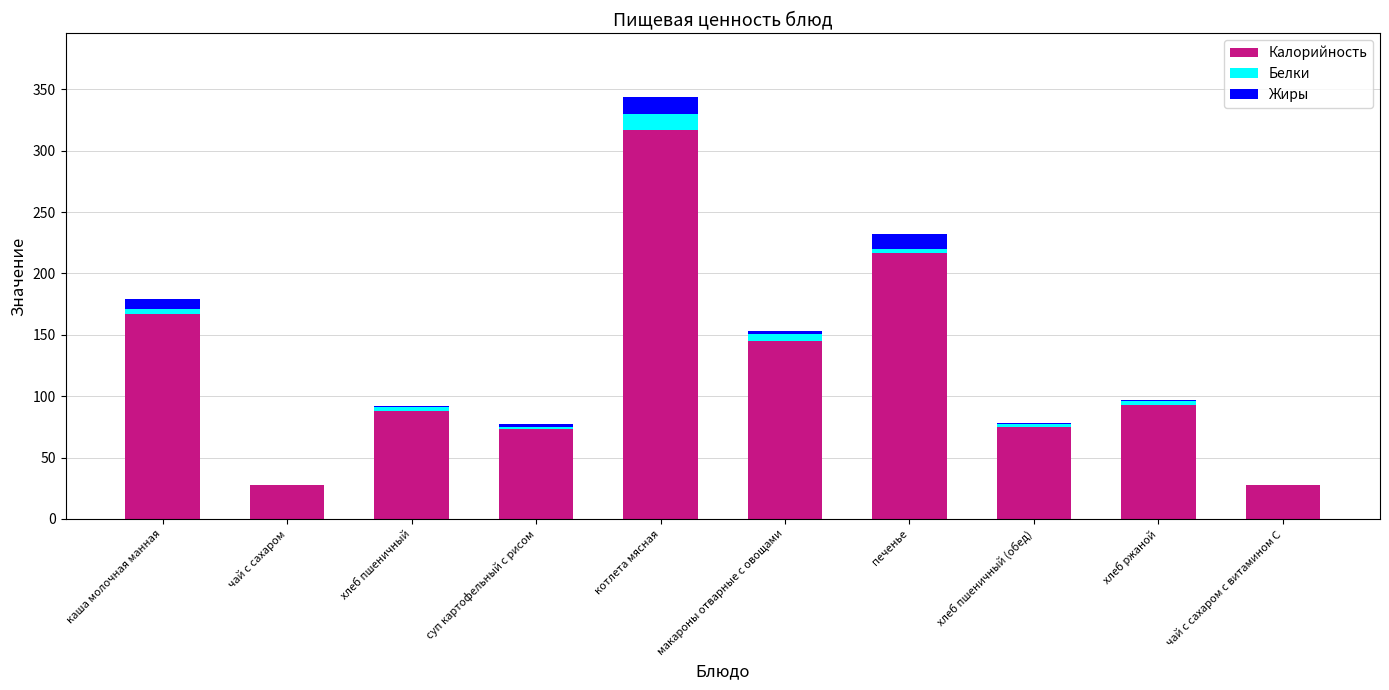

What is the maximum value for Калорийность?

317